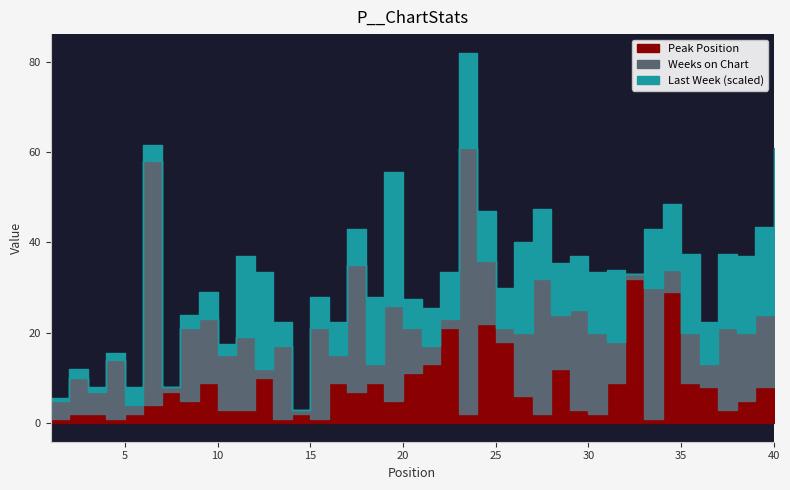

List the series in order of their overall mean, lowest first.

Peak Position, Weeks on Chart, Last Week